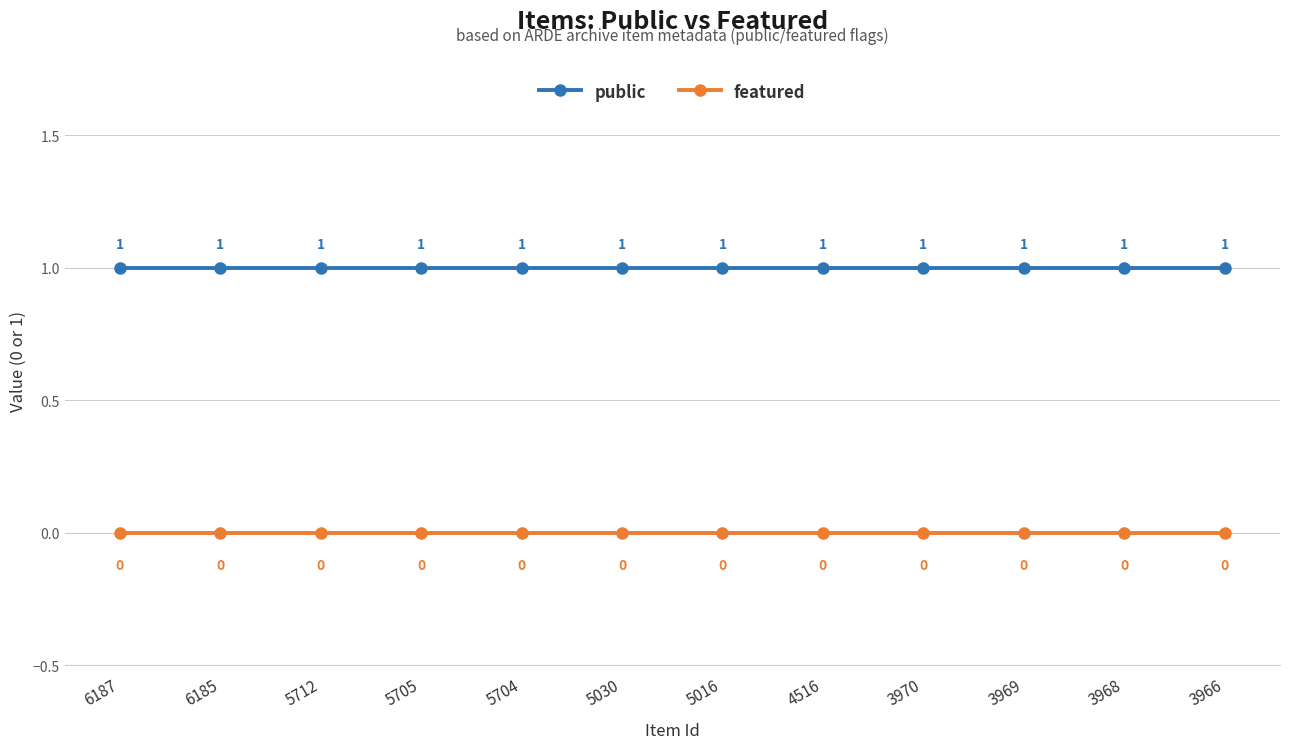

True or false: public and featured cross at least once.

False